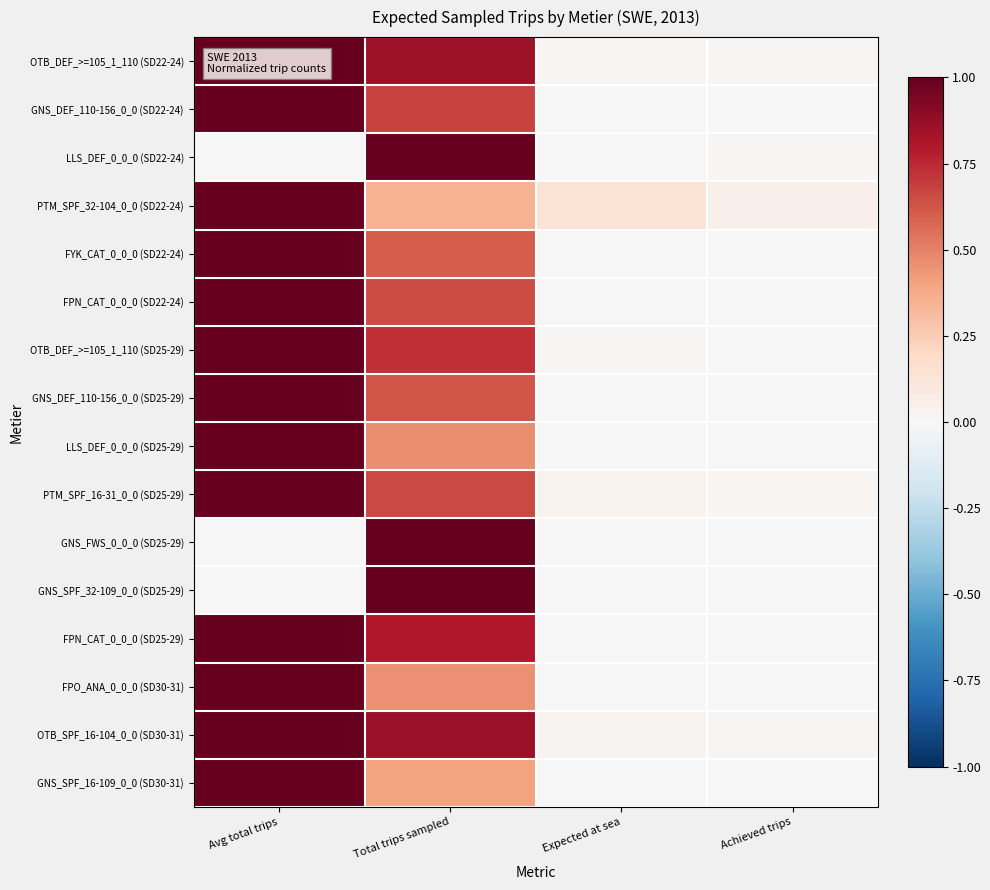

What is the spread (max minus min) of values at Expected at sea?

0.1